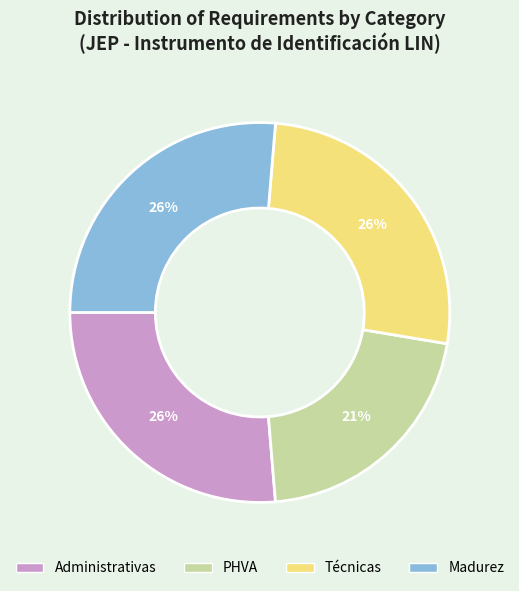

How many slices are in this pie chart?

4